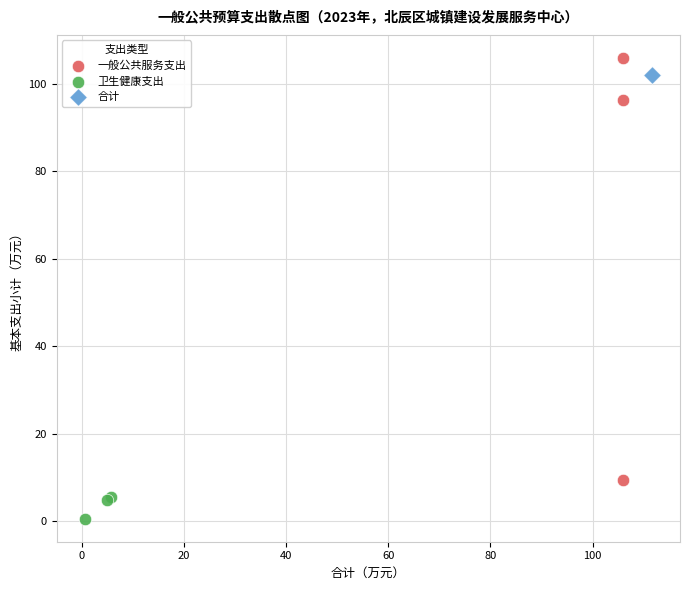

What are all the series names shown in the legend?

一般公共服务支出, 卫生健康支出, 合计